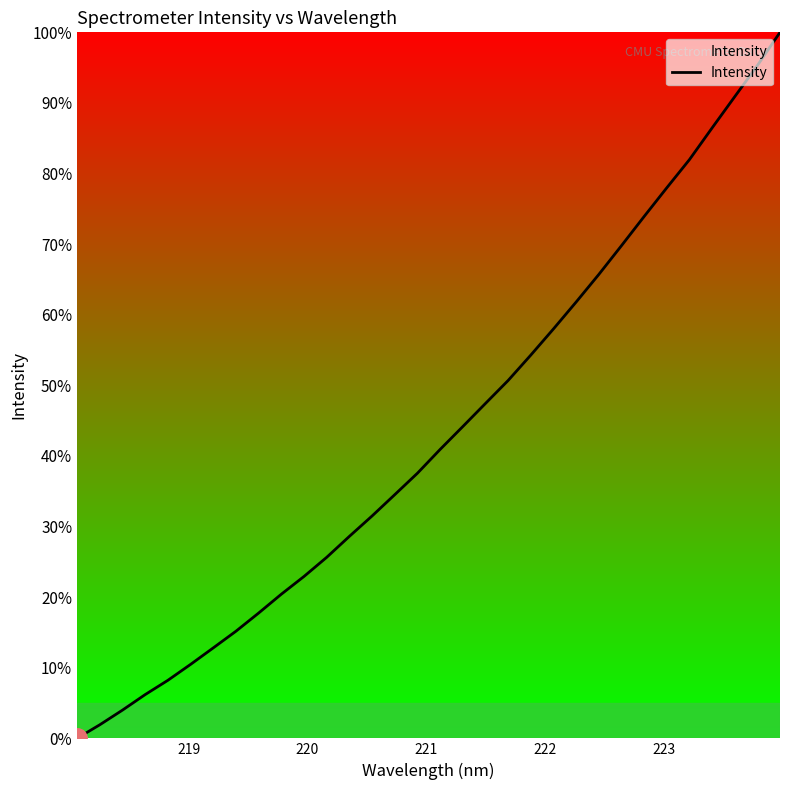

What is the difference between the maximum and minimum values?

100.0